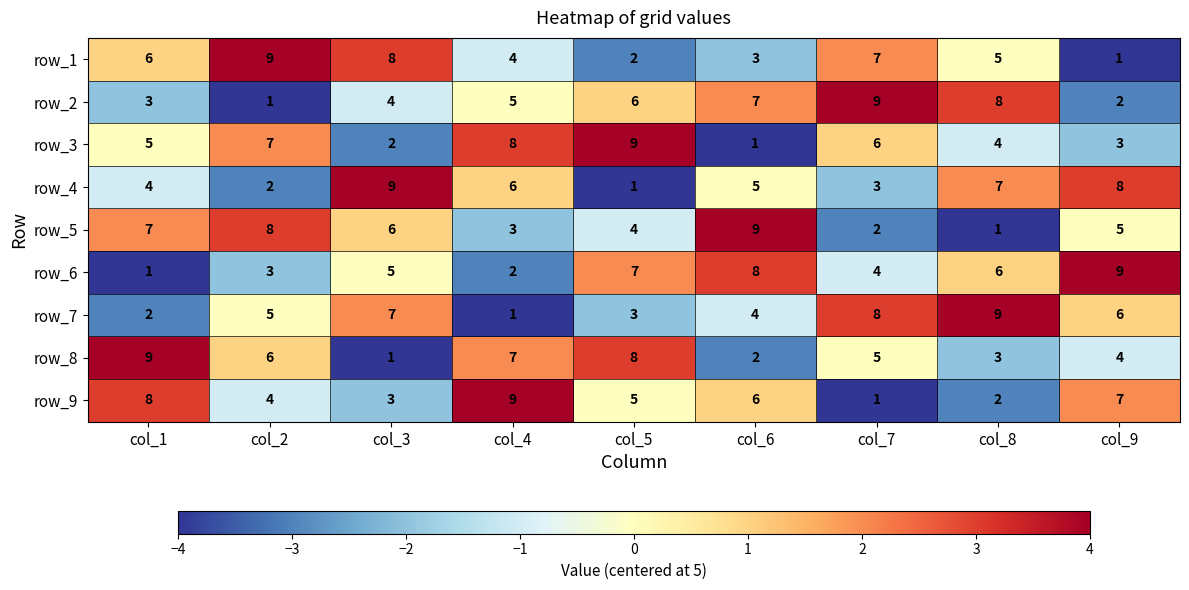

What is the total value across all series at col_1?

45